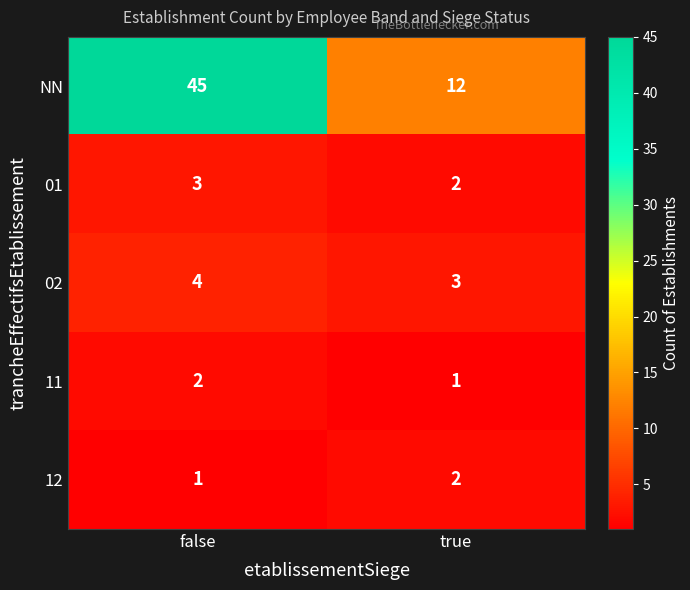

The value of 12 at false is 0. True or false?

False